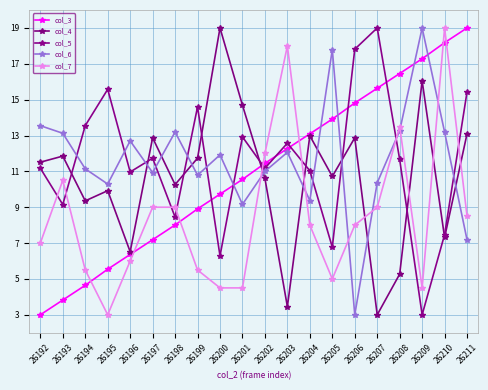

Rank the categories by col_3 value from highest to lowest.

26211, 26210, 26209, 26208, 26207, 26206, 26205, 26204, 26203, 26202, 26201, 26200, 26199, 26198, 26197, 26196, 26195, 26194, 26193, 26192